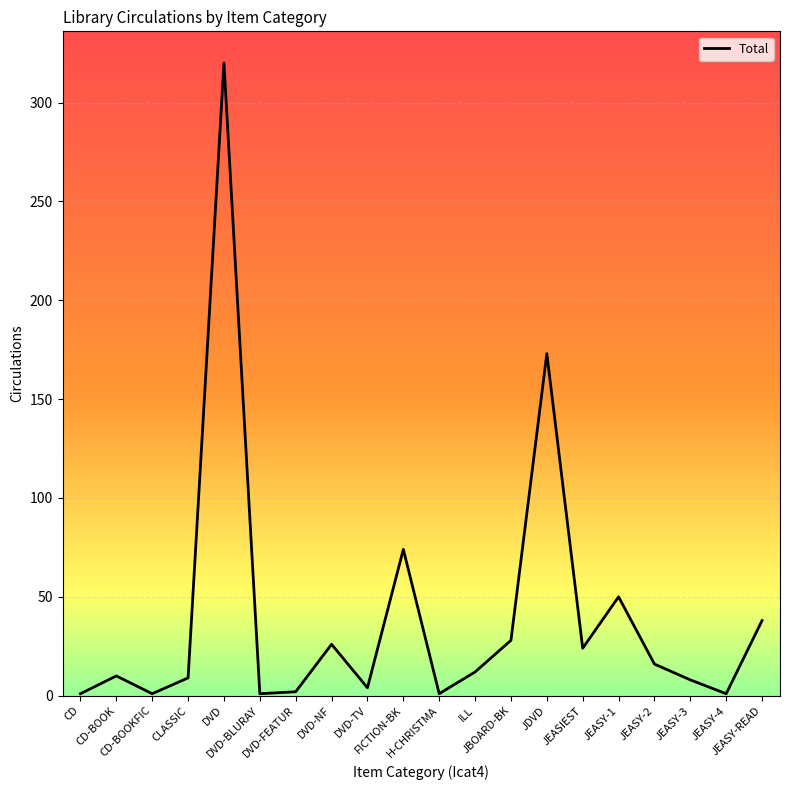

What is the difference between the maximum and minimum values?

319